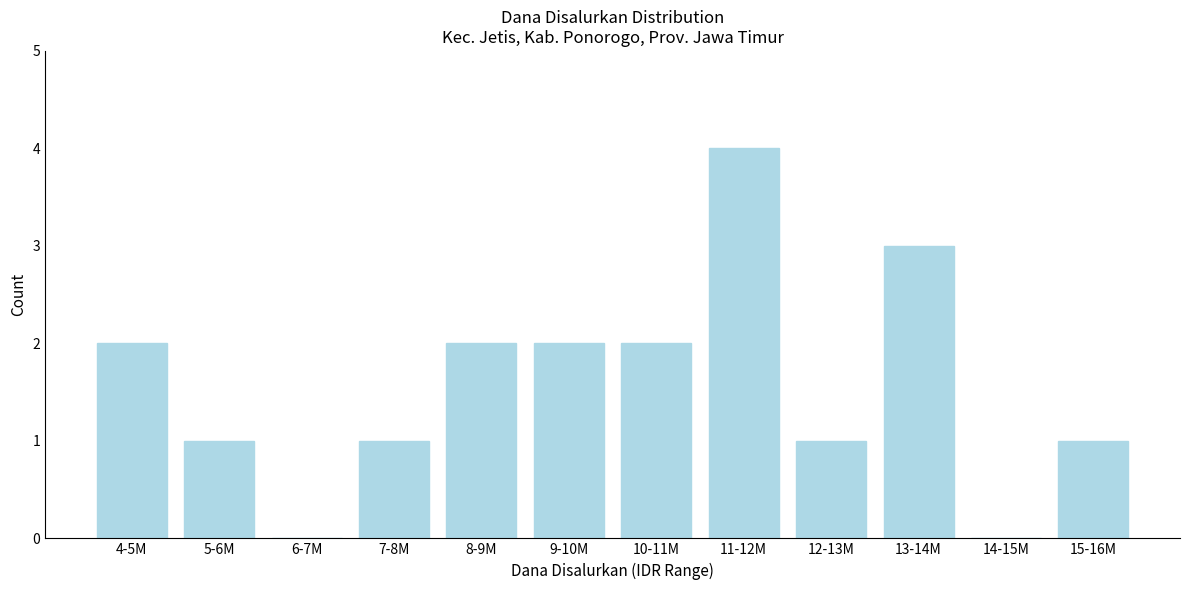

Reading left to right, transcribe all the data shown in this chart.

4-5M=2	5-6M=1	6-7M=0	7-8M=1	8-9M=2	9-10M=2	10-11M=2	11-12M=4	12-13M=1	13-14M=3	14-15M=0	15-16M=1